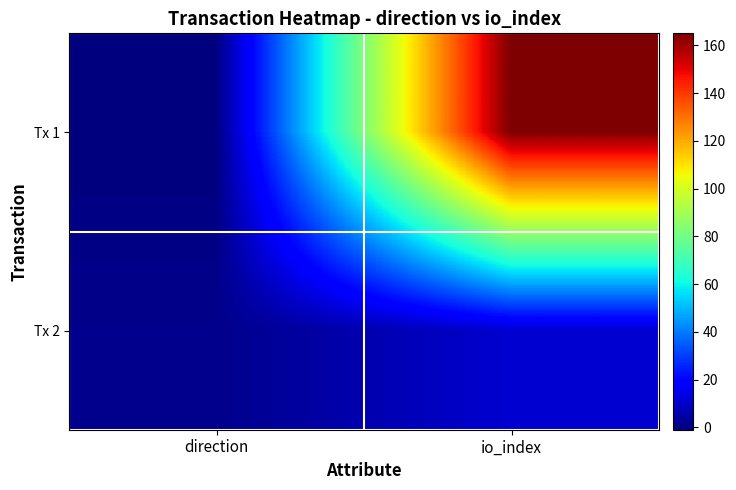

Which label corresponds to the smallest value in the chart?

direction